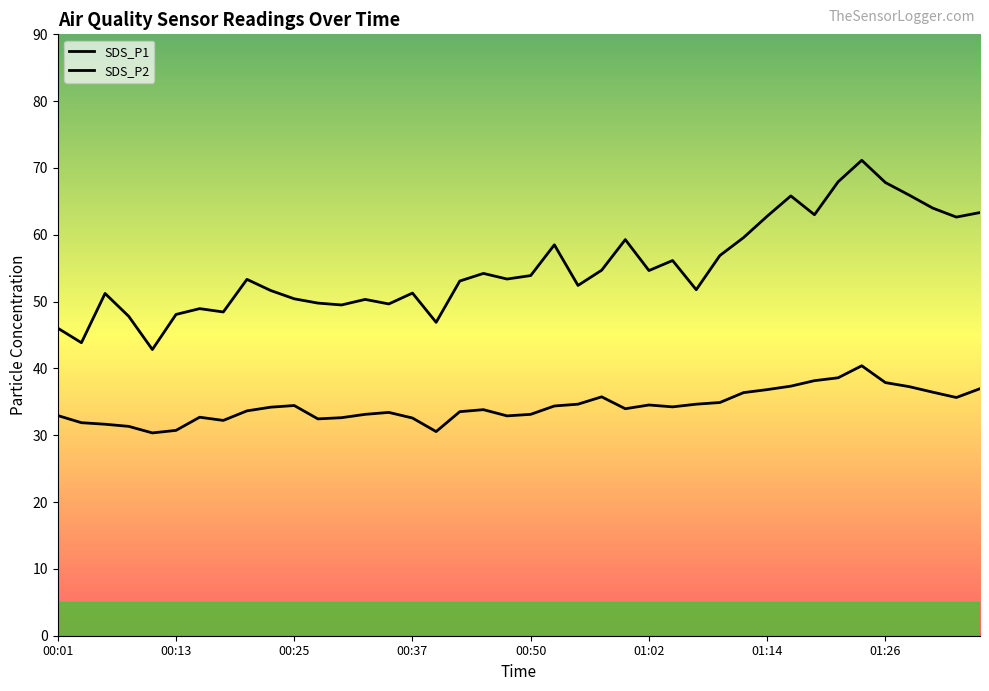

What is the total value across all series at 33?

106.5